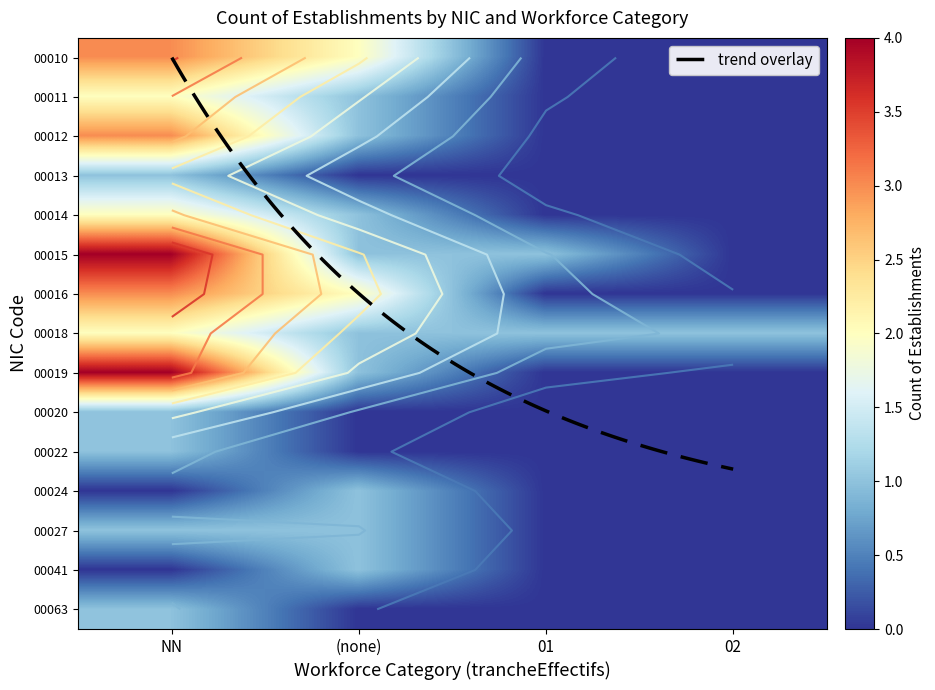

Reading right to left, transcribe all the data shown in this chart.

00010: 0	0	2	3
00011: 0	0	1	2
00012: 0	0	1	3
00013: 0	0	0	1
00014: 0	0	1	2
00015: 0	1	1	4
00016: 0	0	2	3
00018: 1	1	1	2
00019: 0	0	1	4
00020: 0	0	0	1
00022: 0	0	0	1
00024: 0	0	1	0
00027: 0	0	1	1
00041: 0	0	1	0
00063: 0	0	0	1